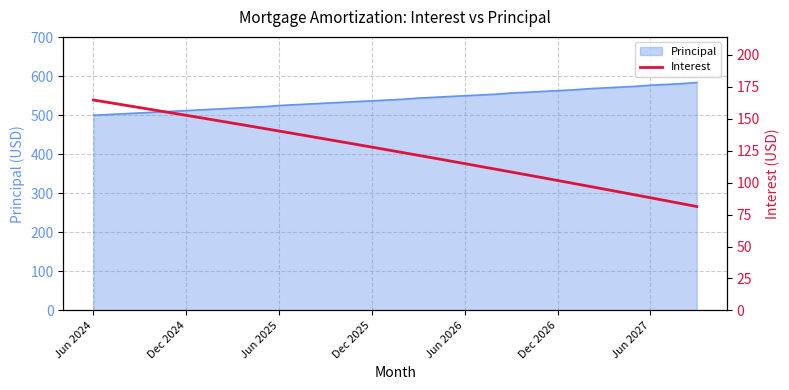

The Principal series shows 577 at Jun 2027. True or false?

True